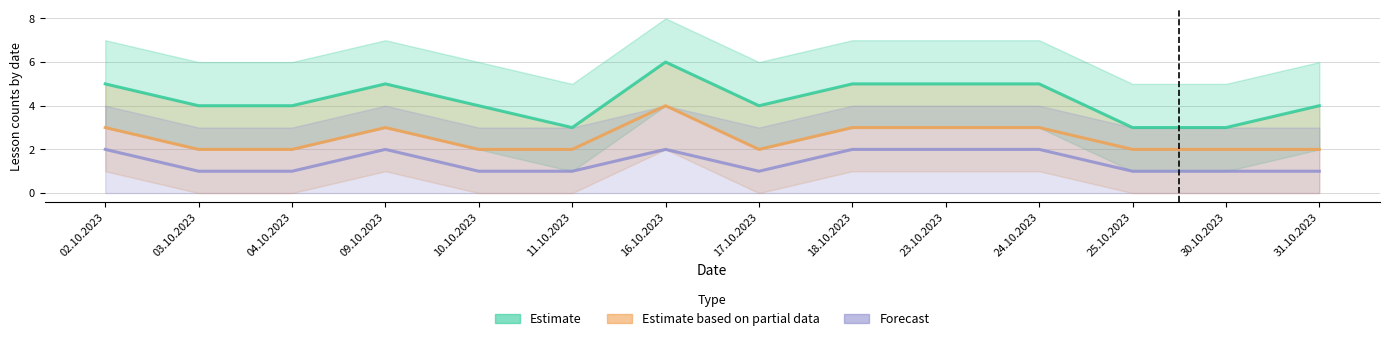

How many interior local peaks does the Estimate series have?

2